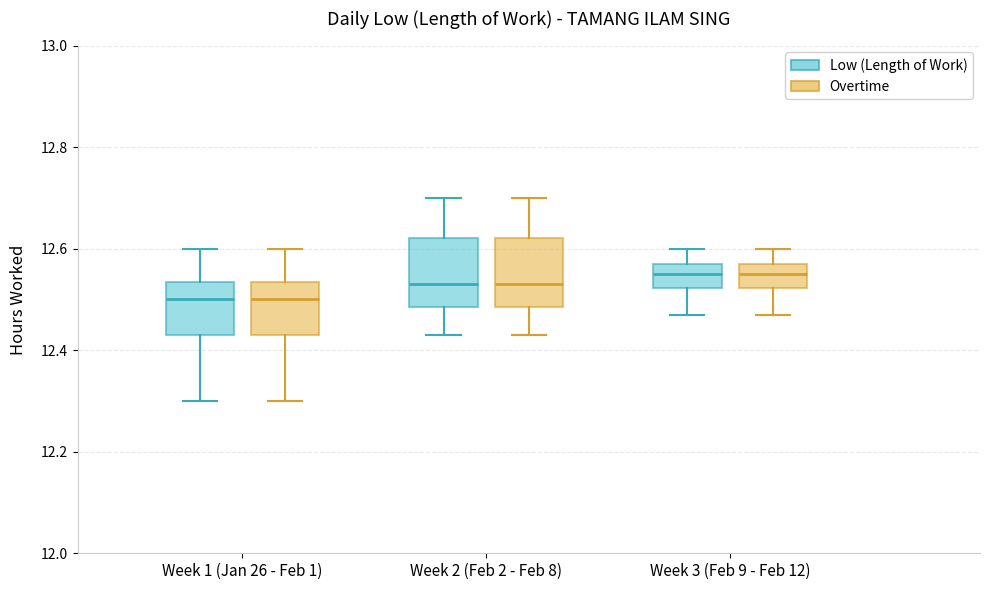

Reading left to right, transcribe this box plot: for each box, give where its median line is, the range the box spans, and where its two whiskers end, as read against the y-axis. The values are not printed on the chart, so give them approximately, as read against the axis.

Week 1 (Jan 26 - Feb 1) (Low (Length of Work)): median 12.50, box 12.44 to 12.54, whiskers 12.30 to 12.60
Week 1 (Jan 26 - Feb 1) (Overtime): median 12.50, box 12.44 to 12.54, whiskers 12.30 to 12.60
Week 2 (Feb 2 - Feb 8) (Low (Length of Work)): median 12.54, box 12.48 to 12.62, whiskers 12.44 to 12.70
Week 2 (Feb 2 - Feb 8) (Overtime): median 12.54, box 12.48 to 12.62, whiskers 12.44 to 12.70
Week 3 (Feb 9 - Feb 12) (Low (Length of Work)): median 12.56, box 12.52 to 12.58, whiskers 12.48 to 12.60
Week 3 (Feb 9 - Feb 12) (Overtime): median 12.56, box 12.52 to 12.58, whiskers 12.48 to 12.60